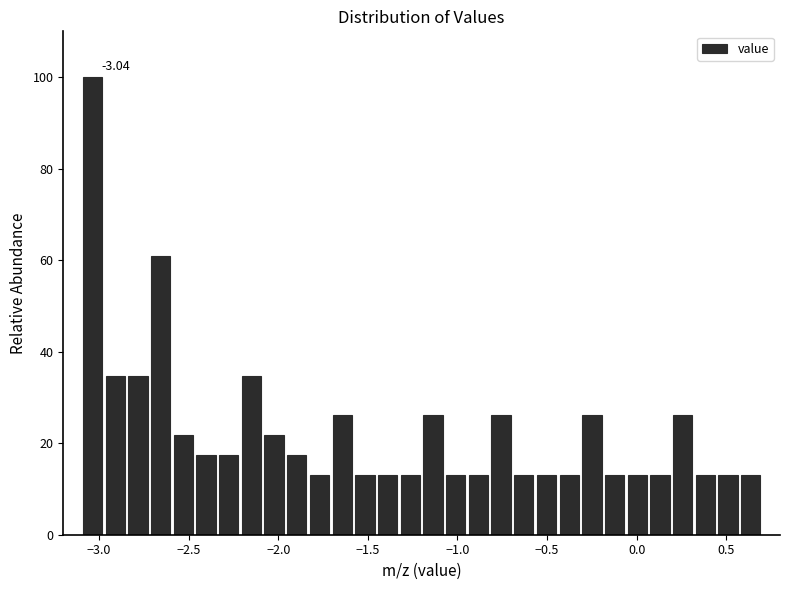

Read against the x-axis, roughly where is the centre of the tallest bar?

-3.05